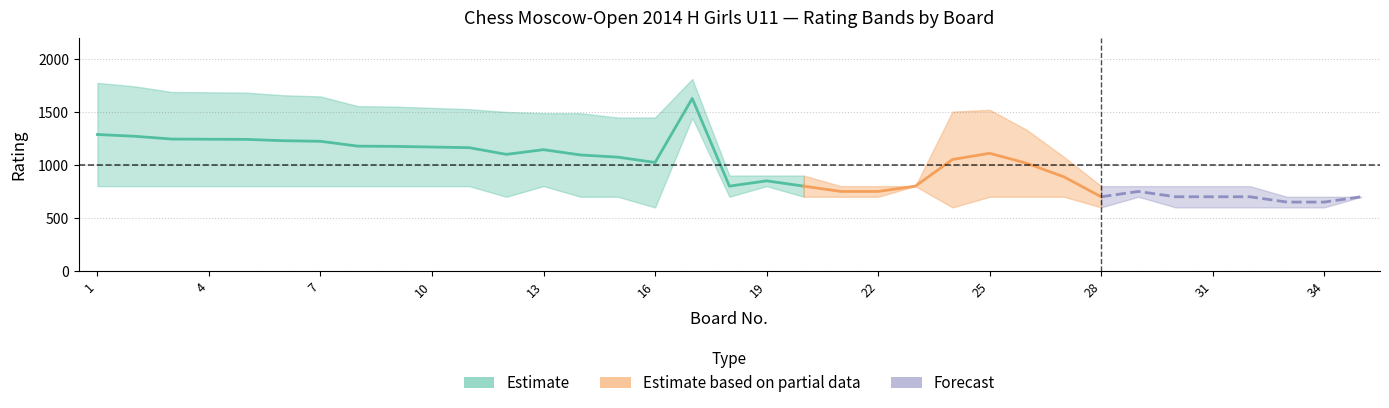

Rank the categories by Rating_White value from lowest to highest.

28, 30, 34, 15, 18, 20, 21, 25, 27, 33, 35, 2, 4, 6, 8, 10, 13, 22, 23, 29, 31, 32, 19, 26, 16, 14, 12, 24, 11, 9, 7, 5, 3, 1, 17